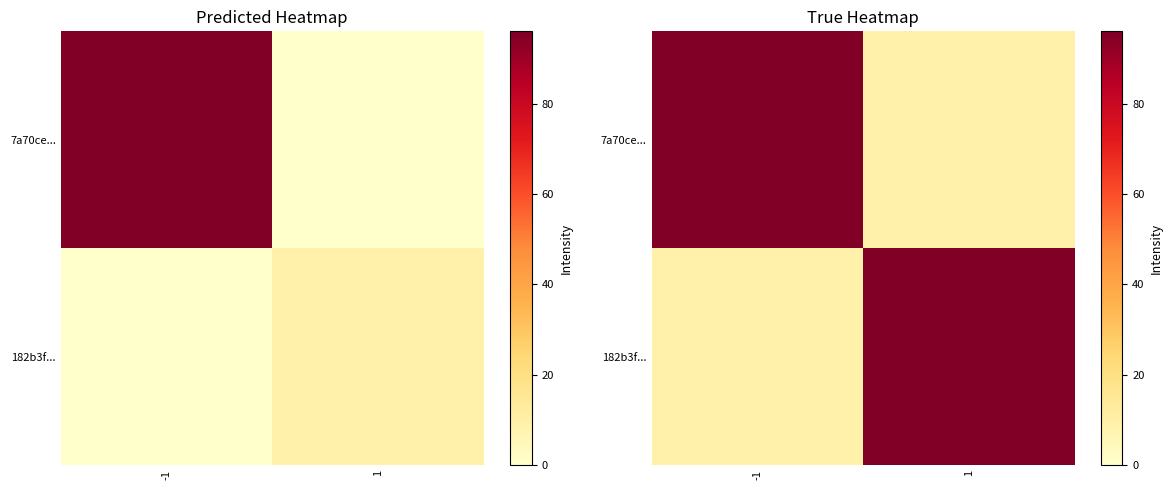

At how many categories does at least one series exceed 92?

2